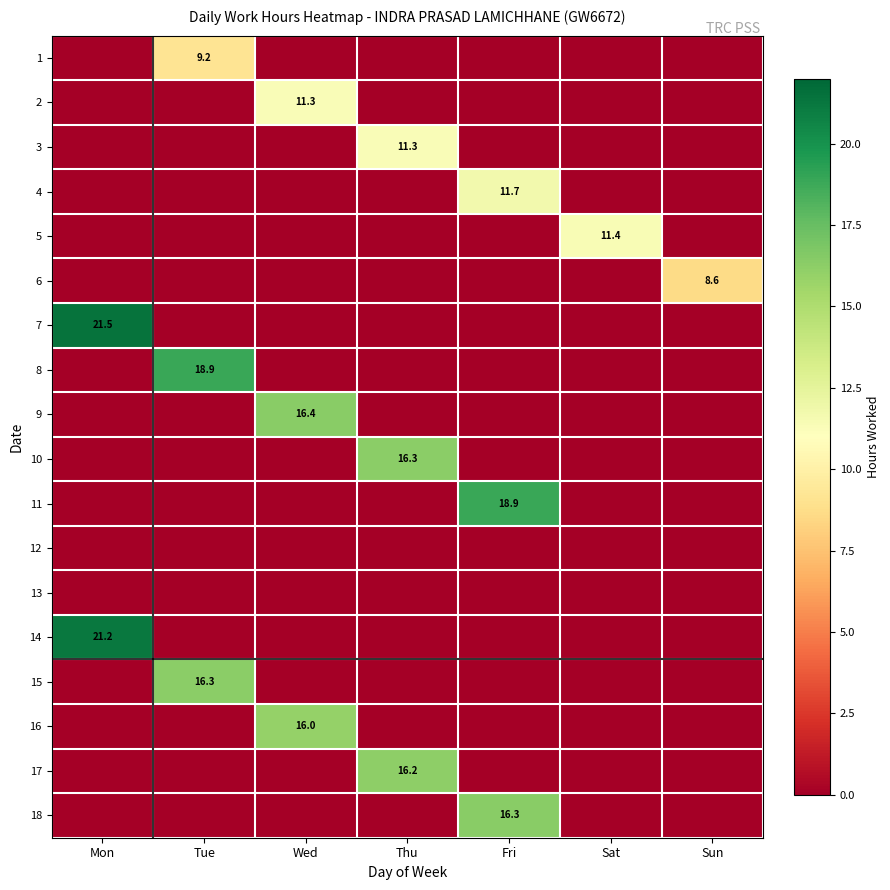

Is it true that 5 equals 17.3 at Sat?

False